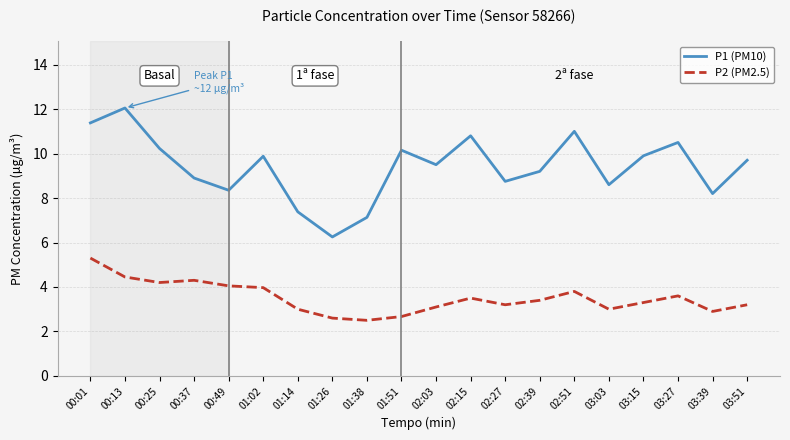

True or false: P2 (PM2.5) has more than 1 points higher than both neighbors.

True